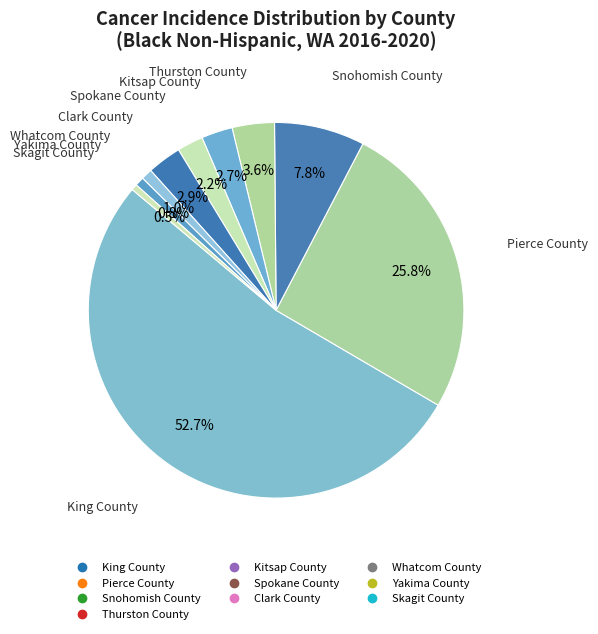

Count the number of slices in the pie.

10